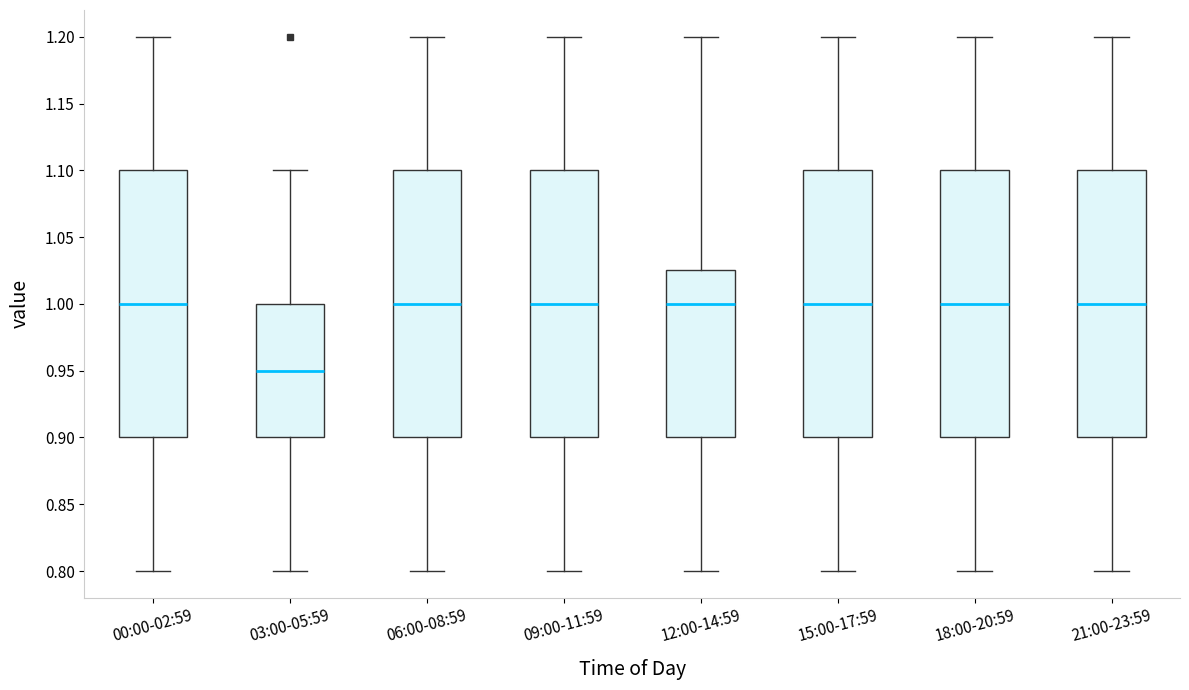

Reading left to right, transcribe this box plot: for each box, give where its median line is, the range the box spans, and where its two whiskers end, as read against the y-axis. The values are not printed on the chart, so give them approximately, as read against the axis.

00:00-02:59: median 1.000, box 0.900 to 1.100, whiskers 0.800 to 1.200
03:00-05:59: median 0.950, box 0.900 to 1.000, whiskers 0.800 to 1.100
06:00-08:59: median 1.000, box 0.900 to 1.100, whiskers 0.800 to 1.200
09:00-11:59: median 1.000, box 0.900 to 1.100, whiskers 0.800 to 1.200
12:00-14:59: median 1.000, box 0.900 to 1.025, whiskers 0.800 to 1.200
15:00-17:59: median 1.000, box 0.900 to 1.100, whiskers 0.800 to 1.200
18:00-20:59: median 1.000, box 0.900 to 1.100, whiskers 0.800 to 1.200
21:00-23:59: median 1.000, box 0.900 to 1.100, whiskers 0.800 to 1.200